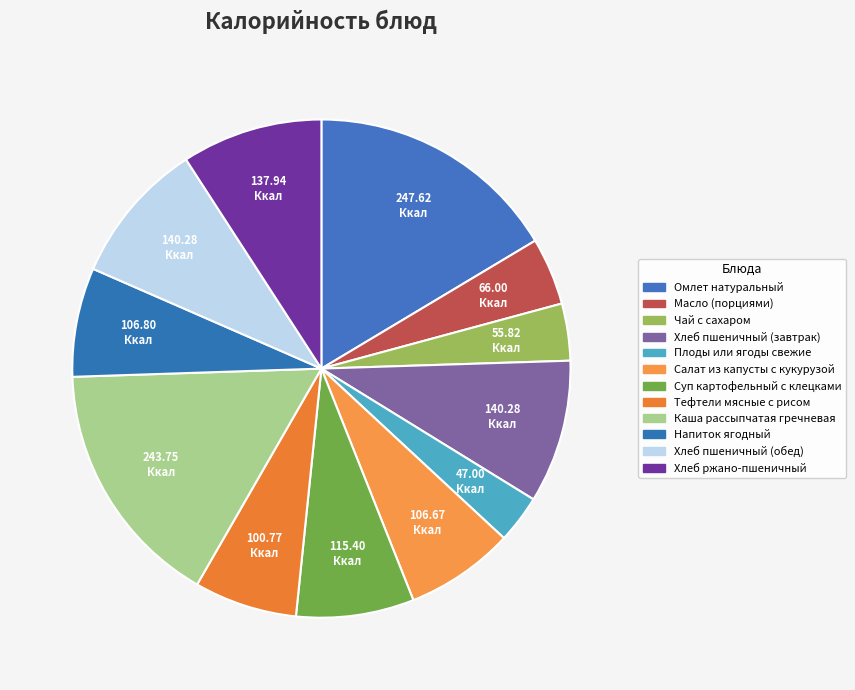

How many segments does this pie chart have?

12